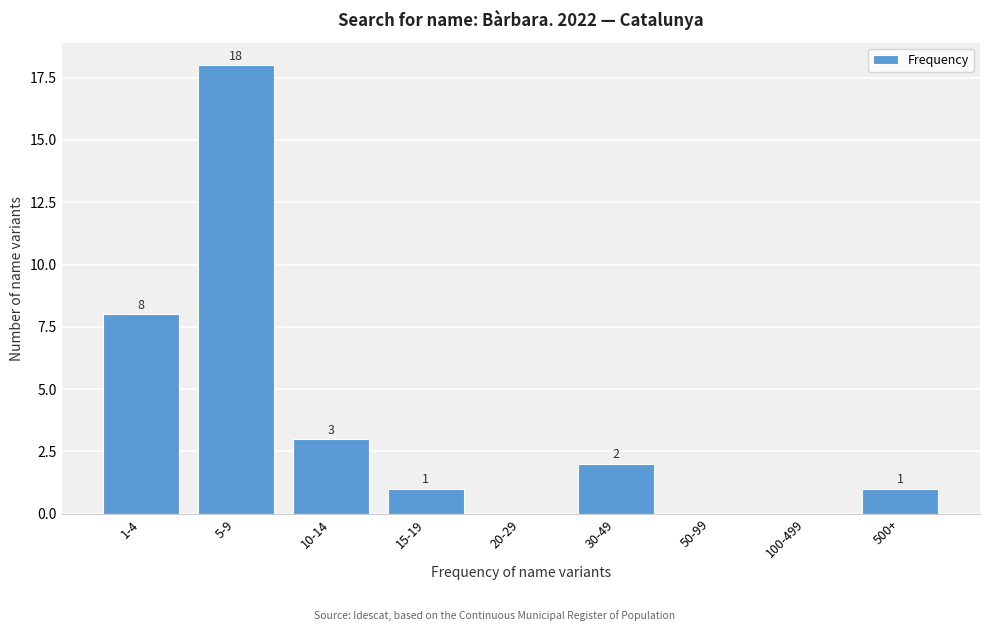

Reading right to left, extract all data points from this chart.

500+=1	100-499=0	50-99=0	30-49=2	20-29=0	15-19=1	10-14=3	5-9=18	1-4=8